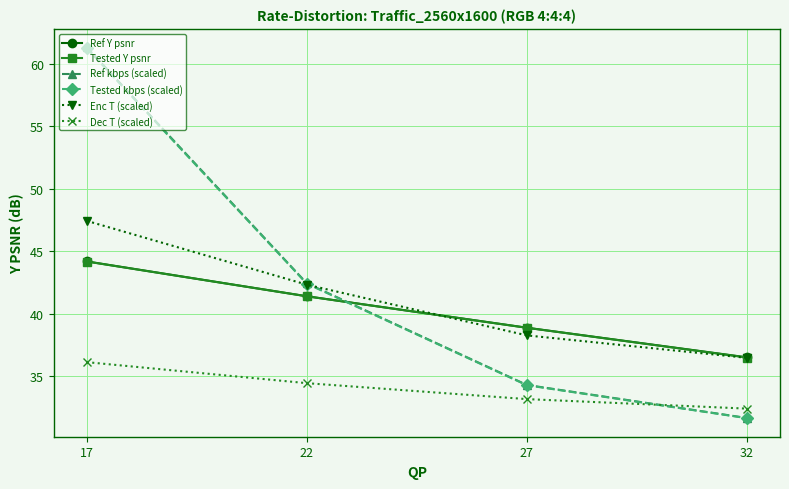

How many lines are shown in the chart?

6